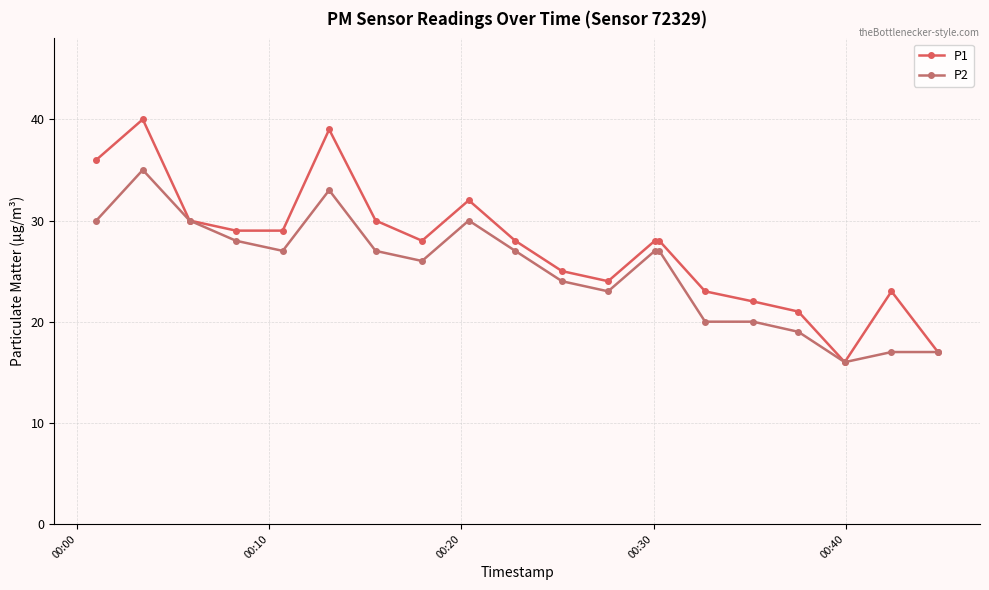

What is the difference between the maximum and minimum values in the P1 series?

24